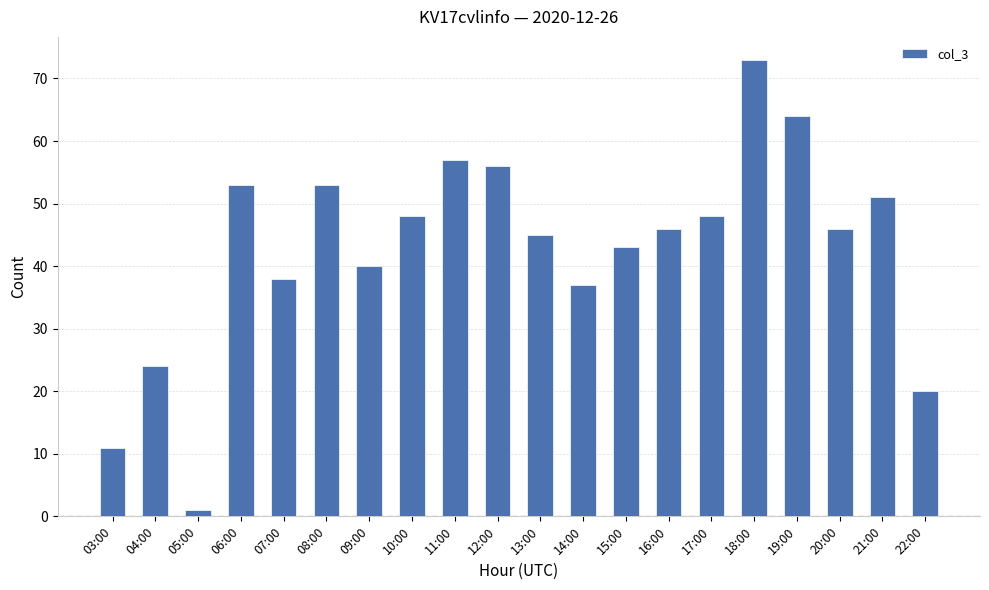

Which category has the lowest value across all series?

05:00